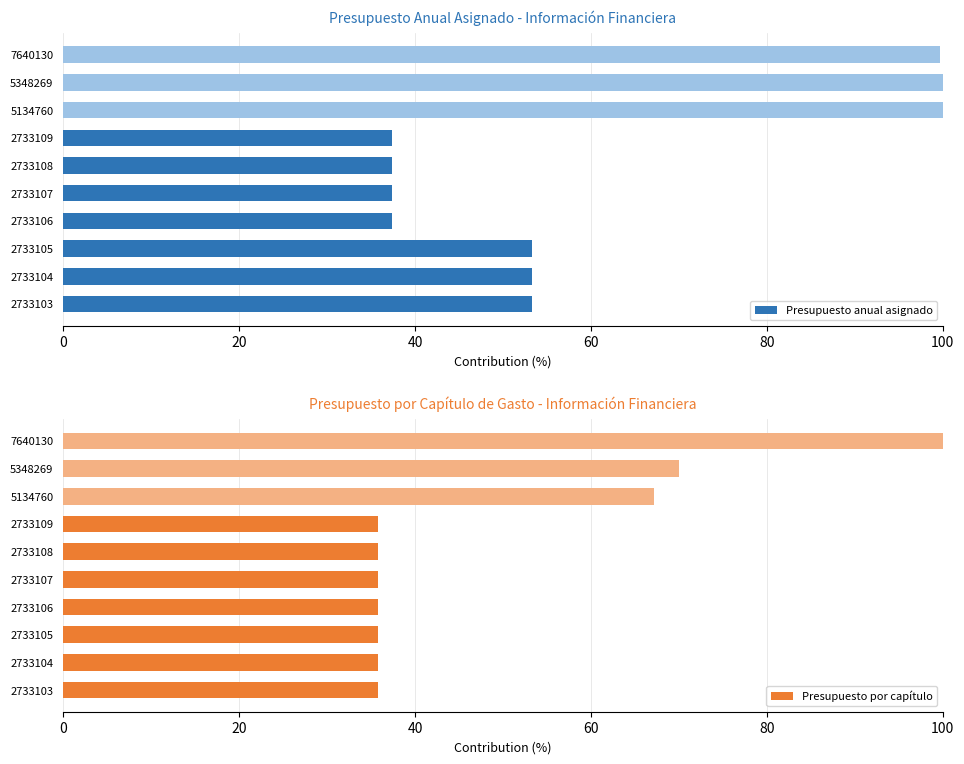

What is the sum of all Presupuesto por capítulo values?

487.6